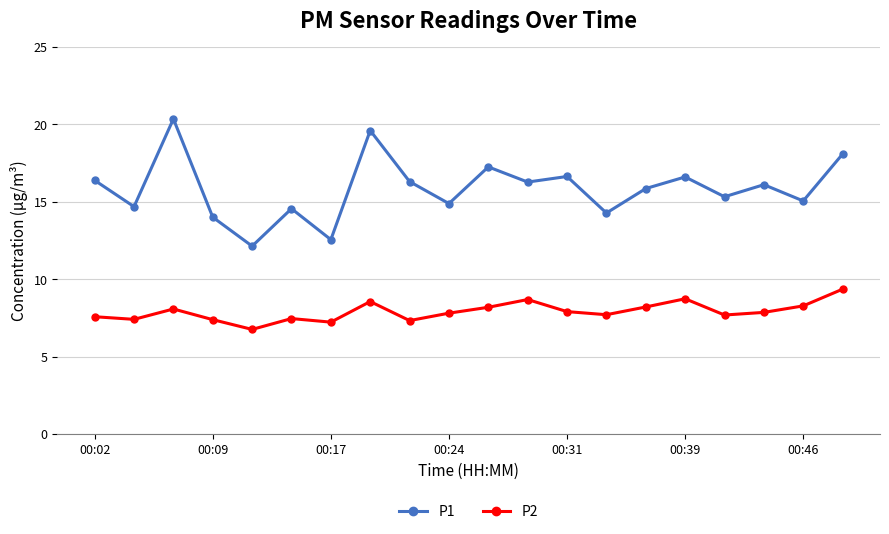

Which series has the largest range (max minus min)?

P1